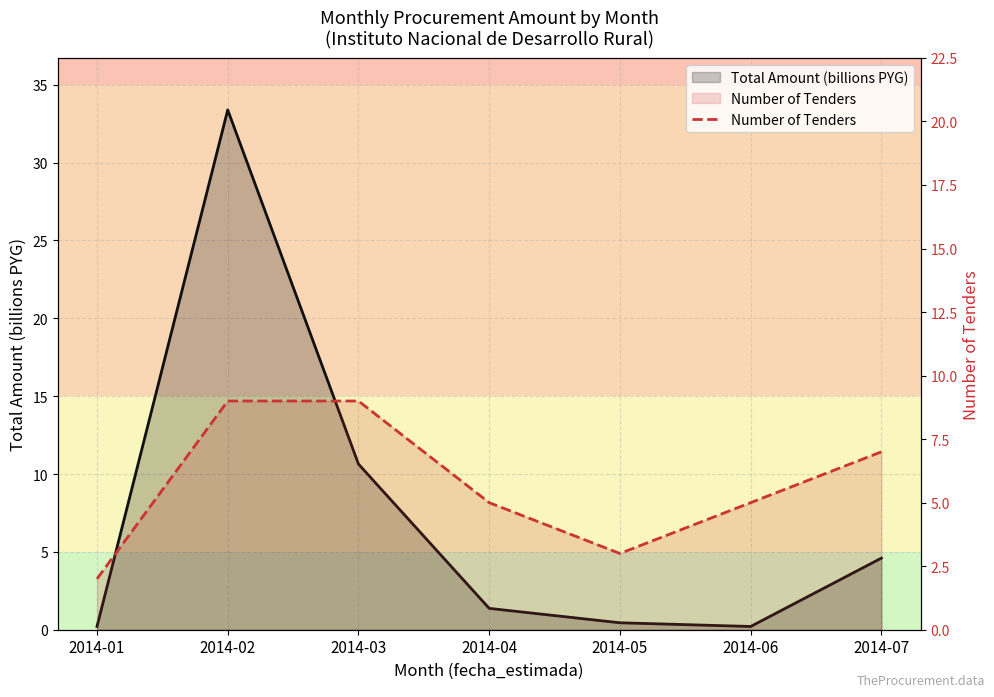

Count the values in the range 3 to 9.

6